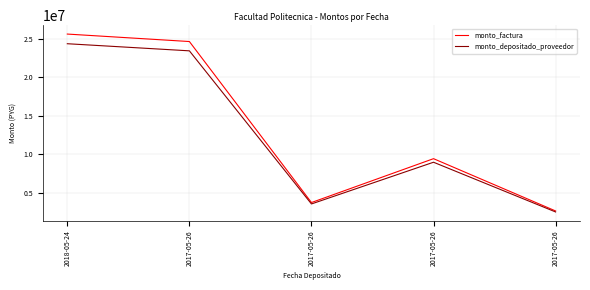

What is the value of the monto_depositado_proveedor point at the 2nd from the left?

23426289